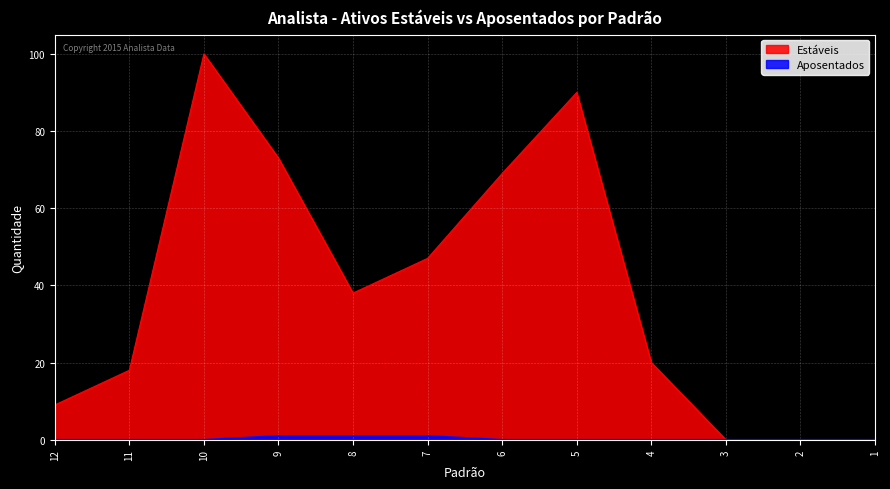

True or false: Aposentados has a value of 0 at 6.

False